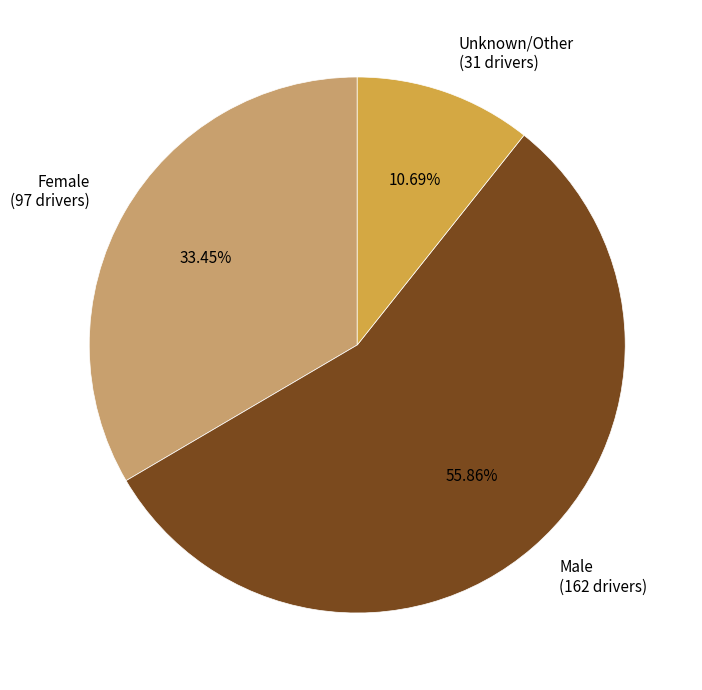

Is it true that Unknown/Other is 11% of the pie?

True